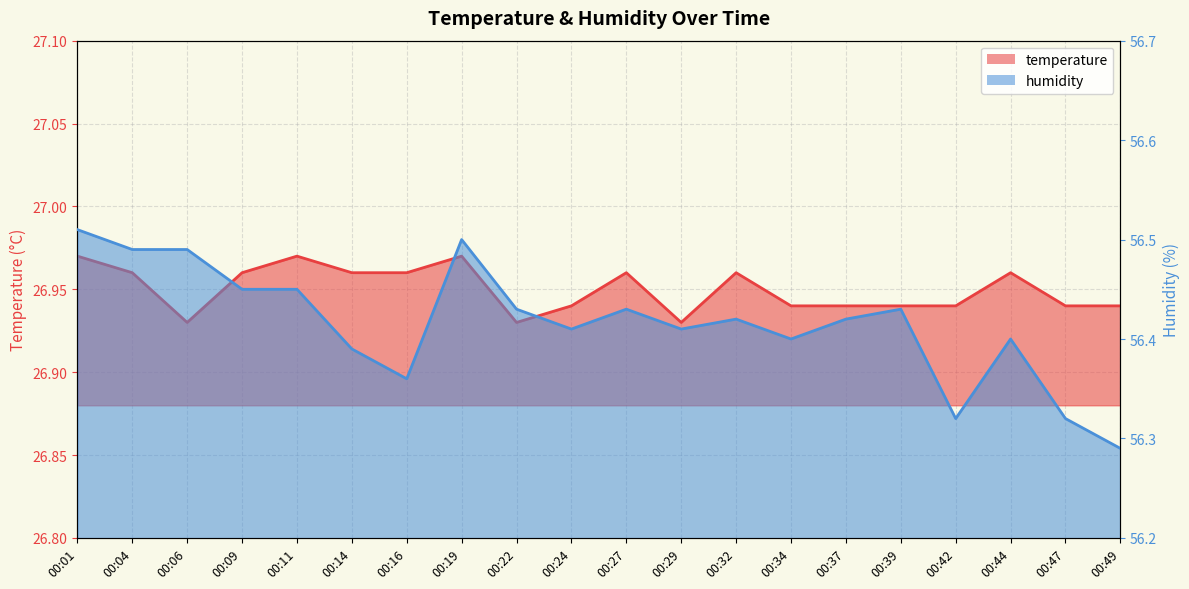

How many humidity values are between 56 and 57?

20